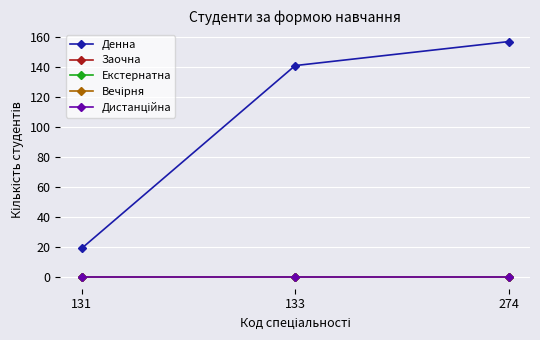

Is this an area chart (filled region under the line)?

No